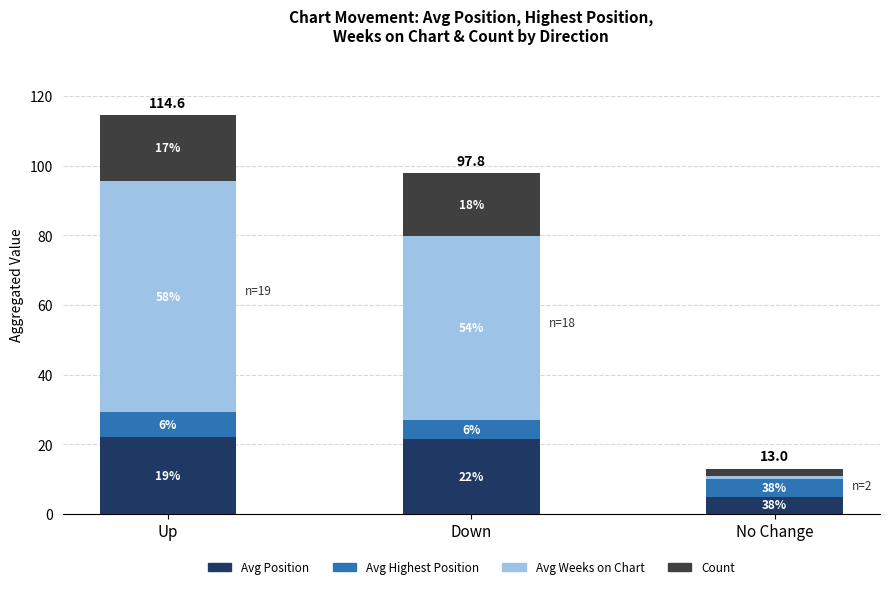

Where does the Avg Position series first go above 21?

Up